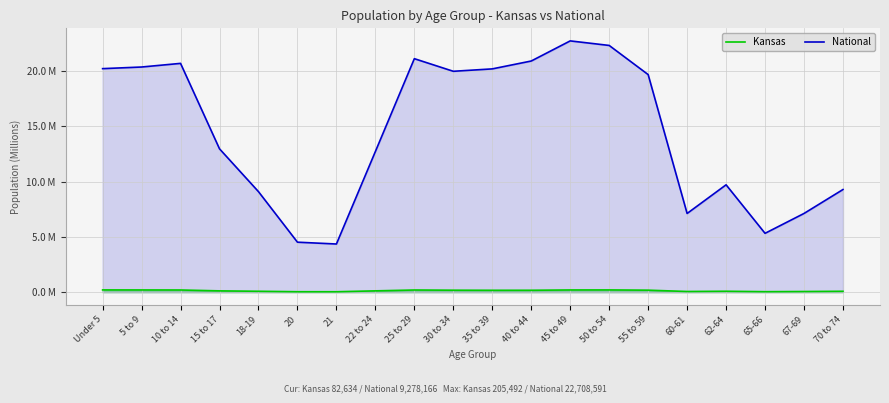

What is the difference between the second highest and minimum values in the Kansas series?

0.2